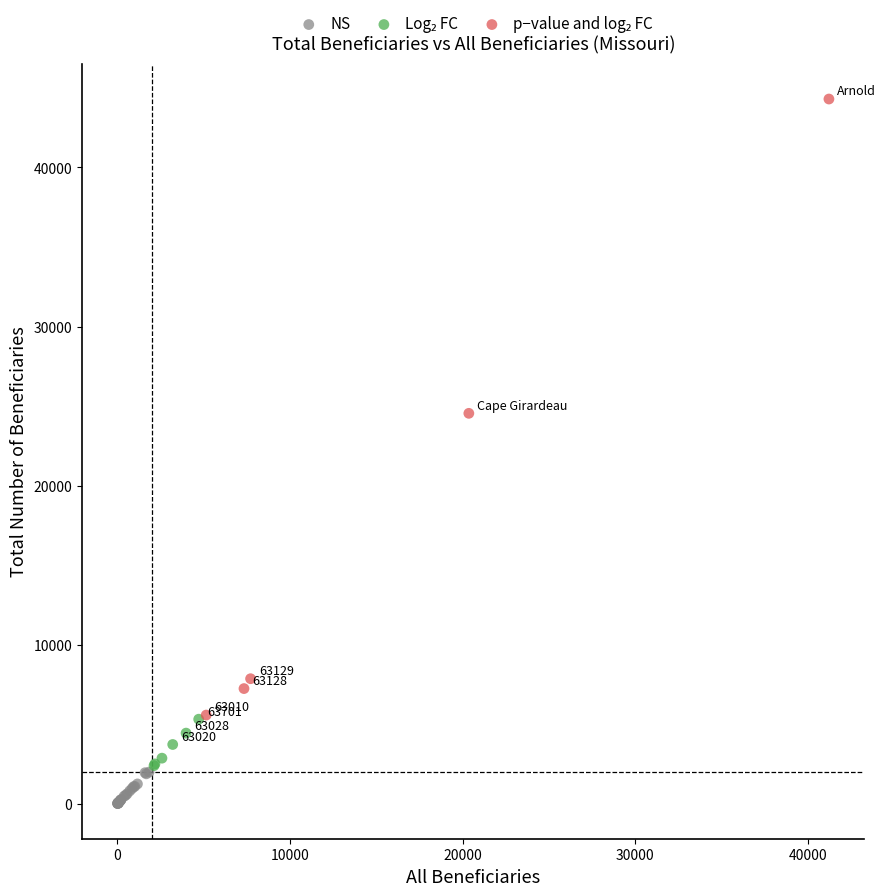

Which series reaches the minimum Y coordinate?

NS